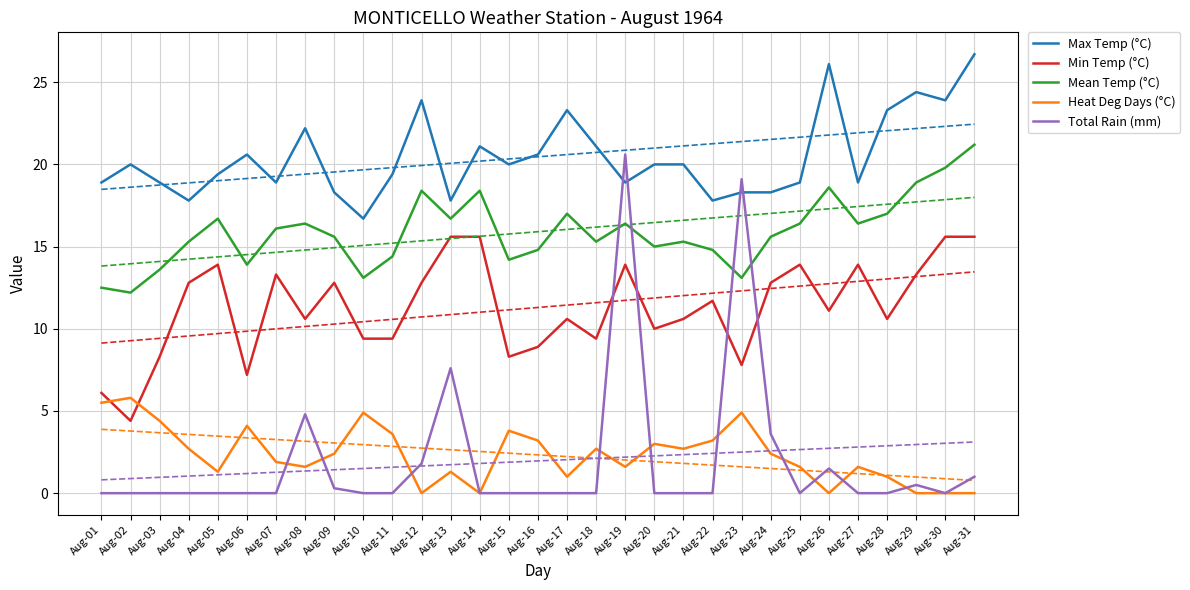

Is it true that Min Temp (°C) equals 17.0 at Aug-09?

False